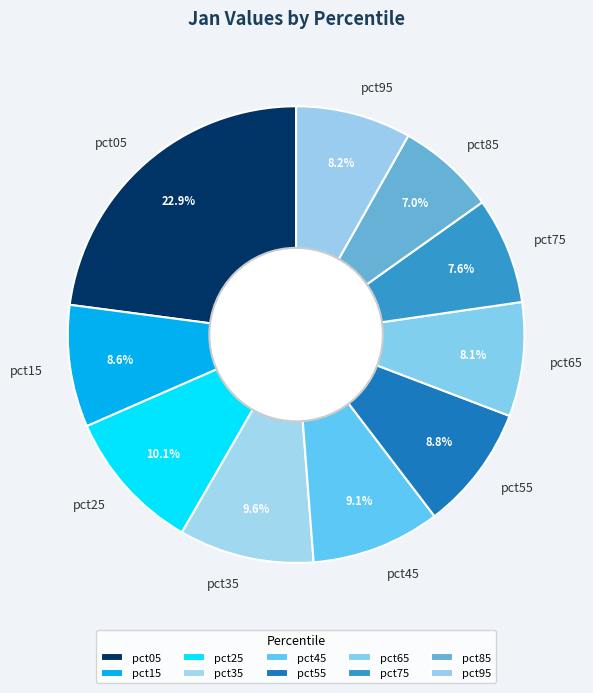

What percentage is NOT represented by pct35?

90.4%